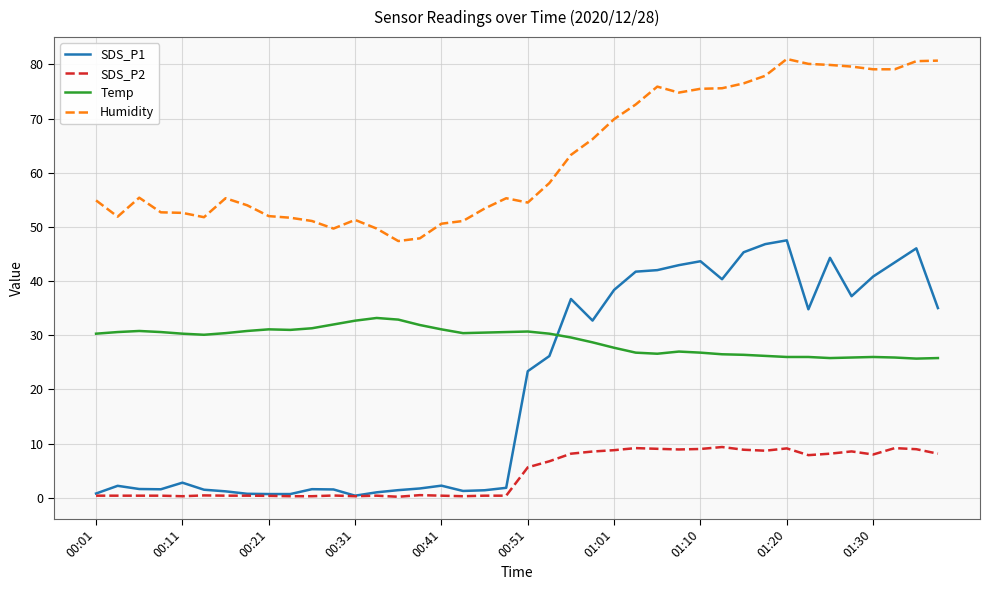

Which series has the largest range (max minus min)?

SDS_P1